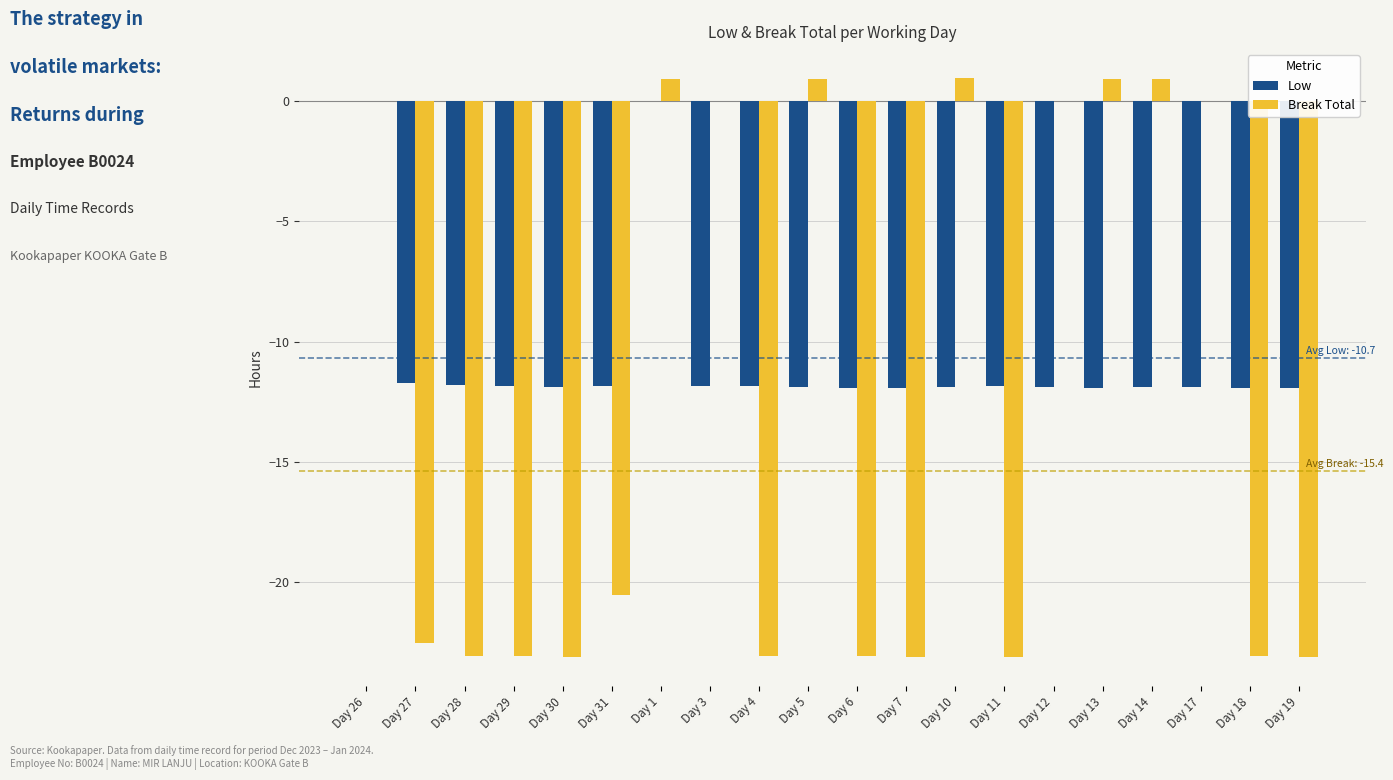

Between Day 13 and Day 17, which series saw the biggest shift?

Break Total